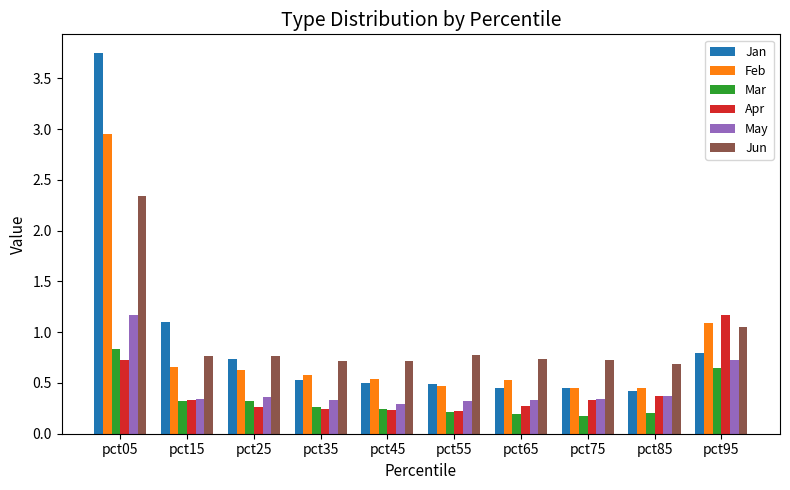

At which label is Jun closest to 1?

pct95